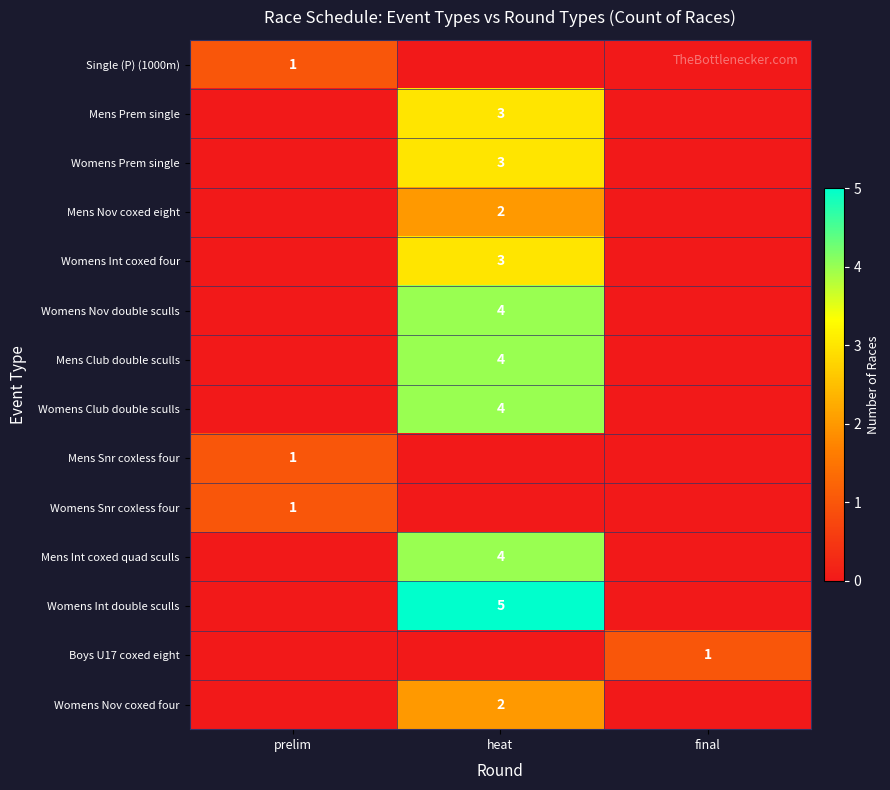

What is the difference between the highest and lowest values at final?

1